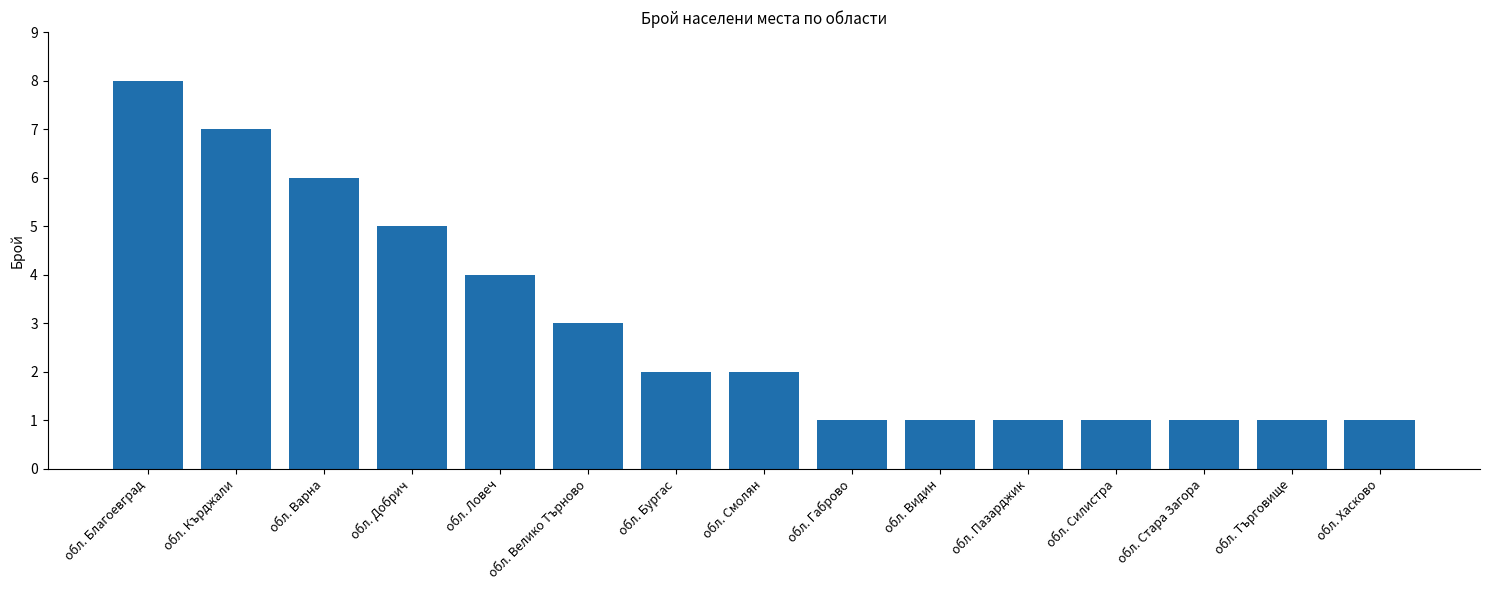

What position from the right is обл. Благоевград?

15